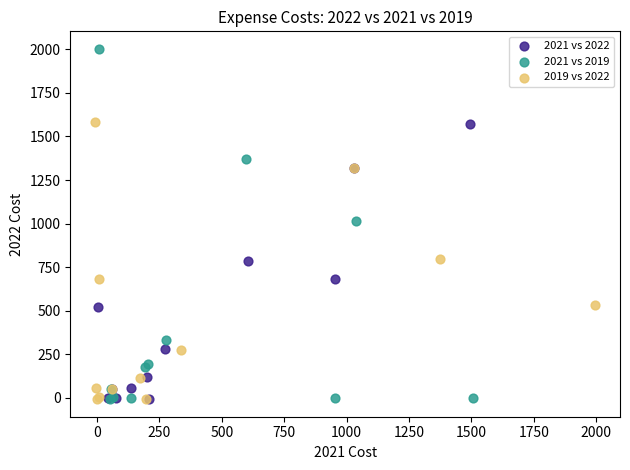

Which series reaches the maximum Y coordinate?

2021 vs 2019